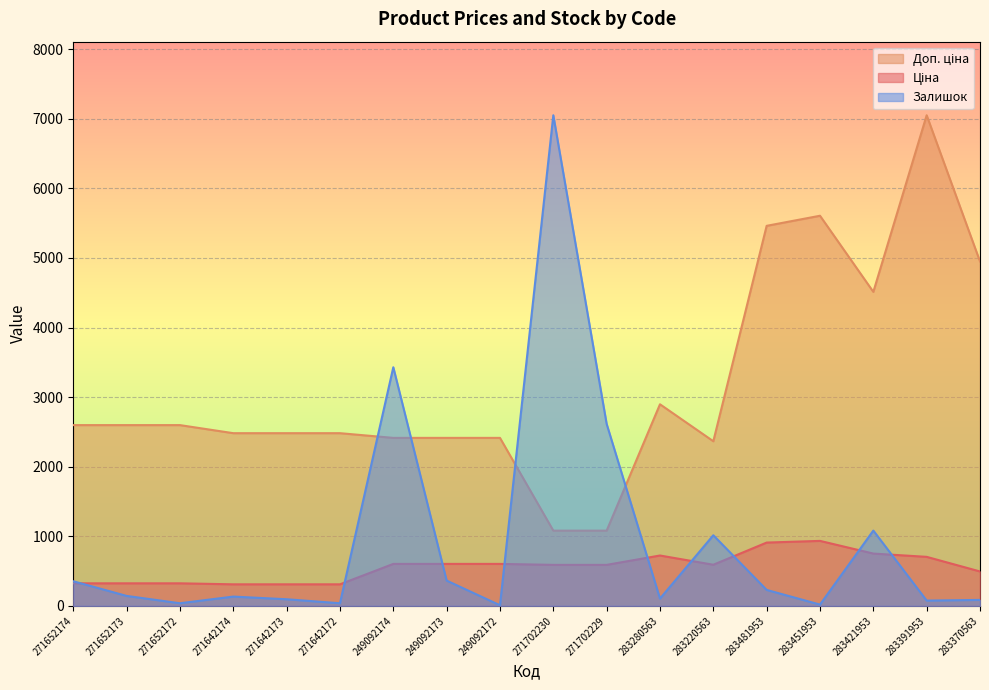

Is it true that Доп. ціна equals 1081.7 at 271702229?

True